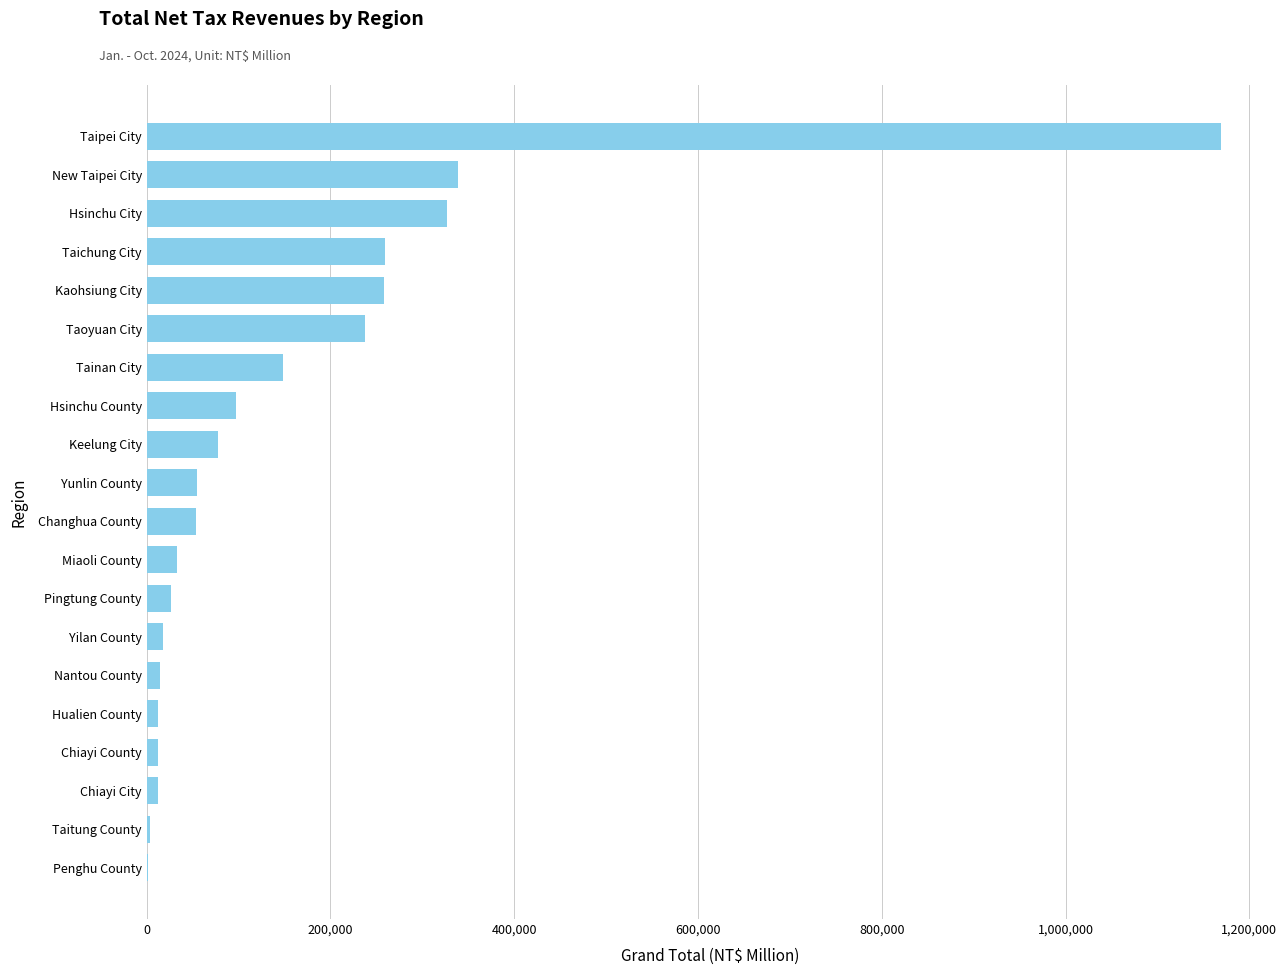

What is the approximate value at Hsinchu City?

327335